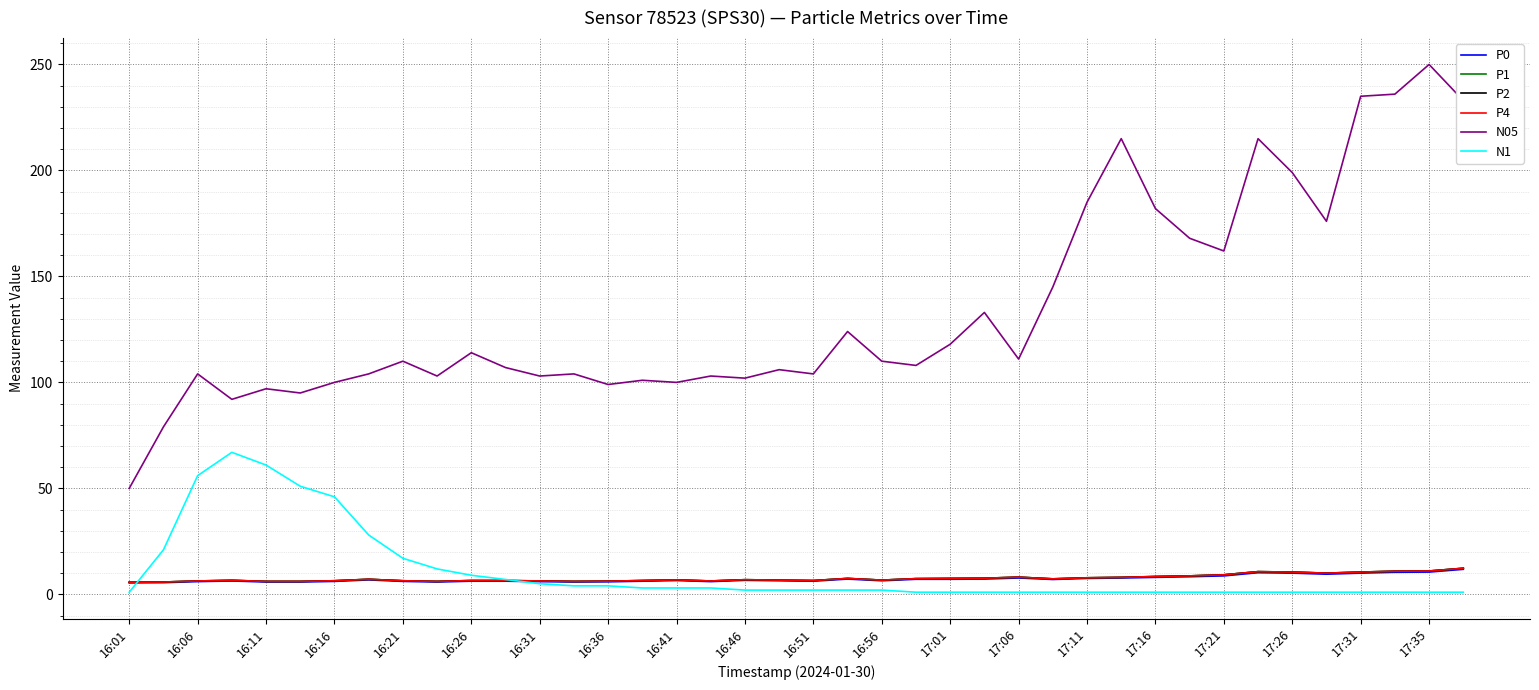

Does the chart have visible grid lines?

Yes